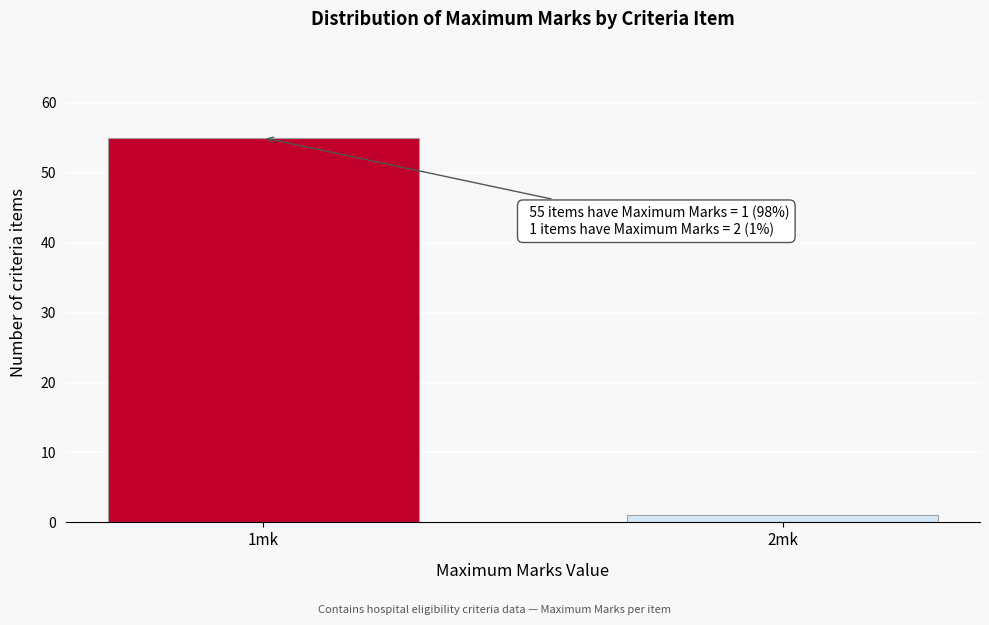

Reading left to right, what are all the values shown in this chart?

1mk=55	2mk=1